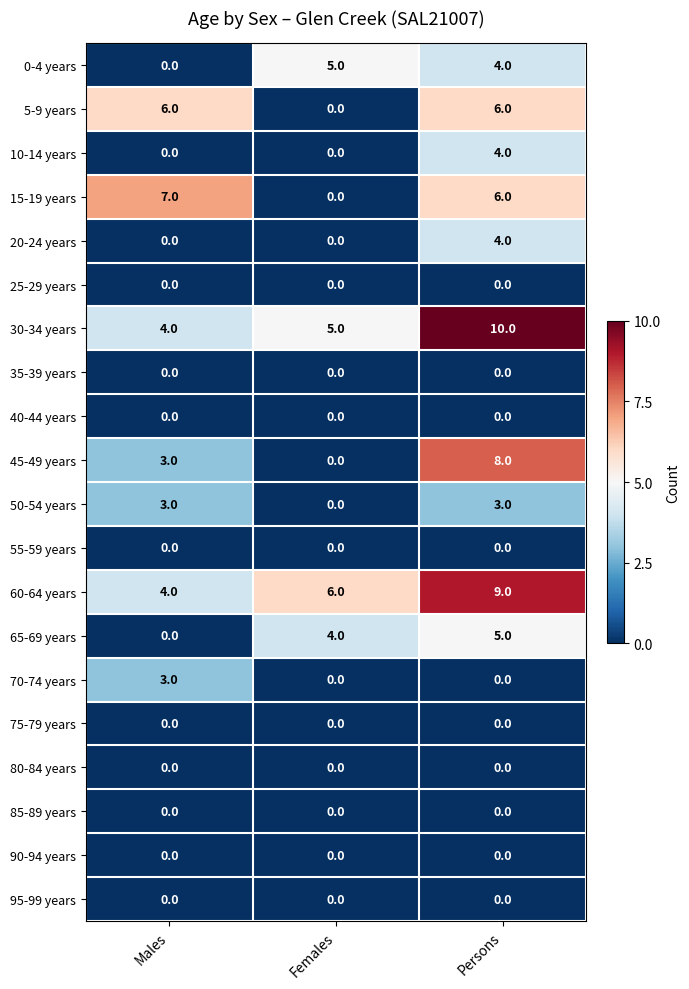

What is the sum of the 60-64 years values at Males and Persons?

13